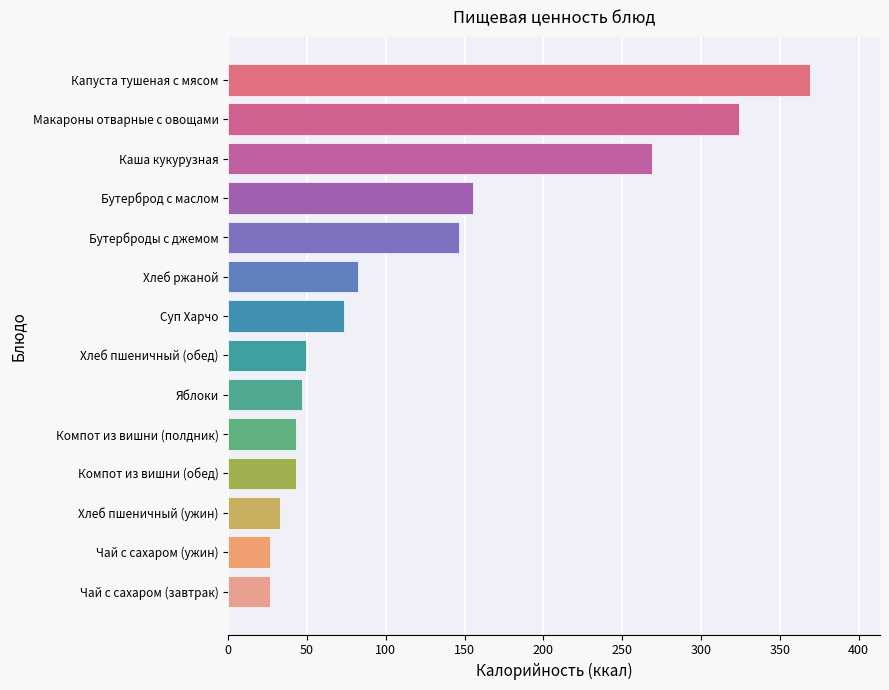

True or false: the data shows 105.2 at Суп Харчо.

False